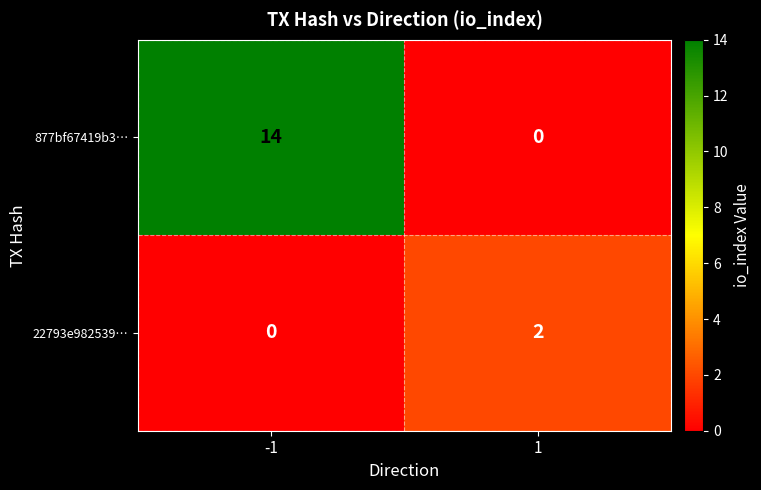

What is the sum of the 877bf67419b3… values at -1 and 1?

14